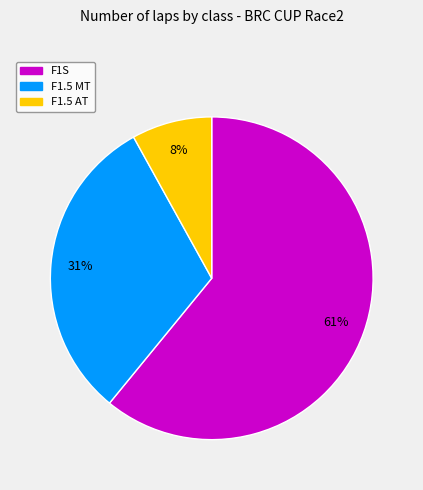

To the nearest percent, what is the difference between the largest and smallest slice percentages?

53%